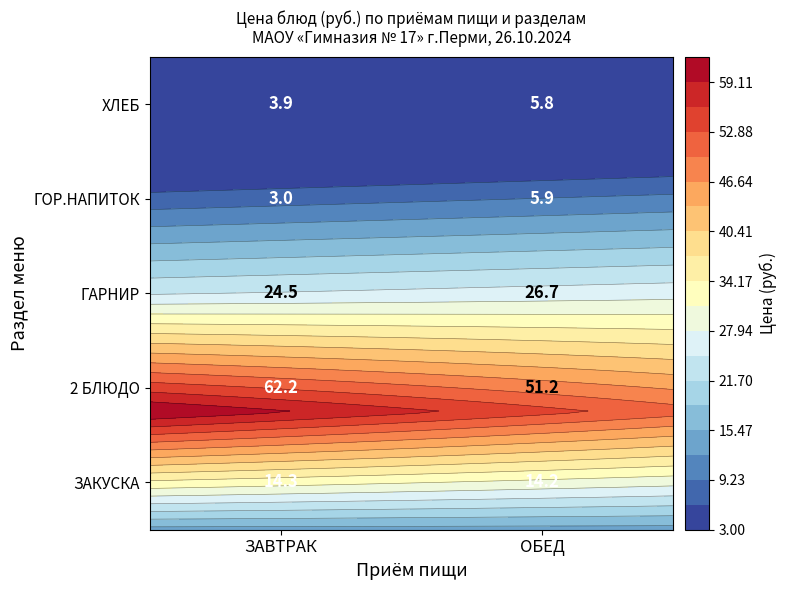

How many values in the ЗАВТРАК series are below 14?

2